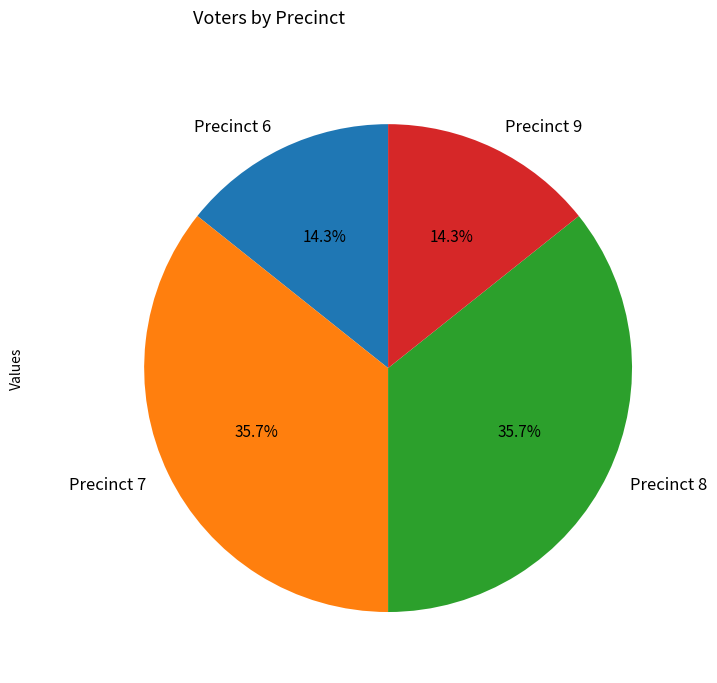

To the nearest percent, what is the difference between the Precinct 6 and Precinct 7 slice percentages?

21%